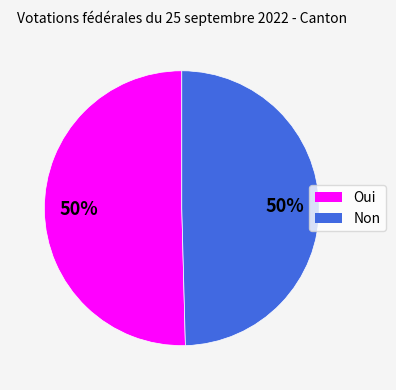

Is the sum of Non and Oui greater than half?

Yes